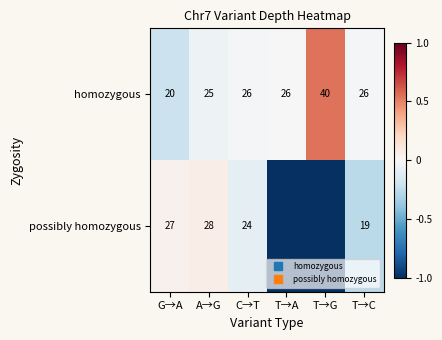

The value of possibly homozygous at T→G is -25.9. True or false?

True